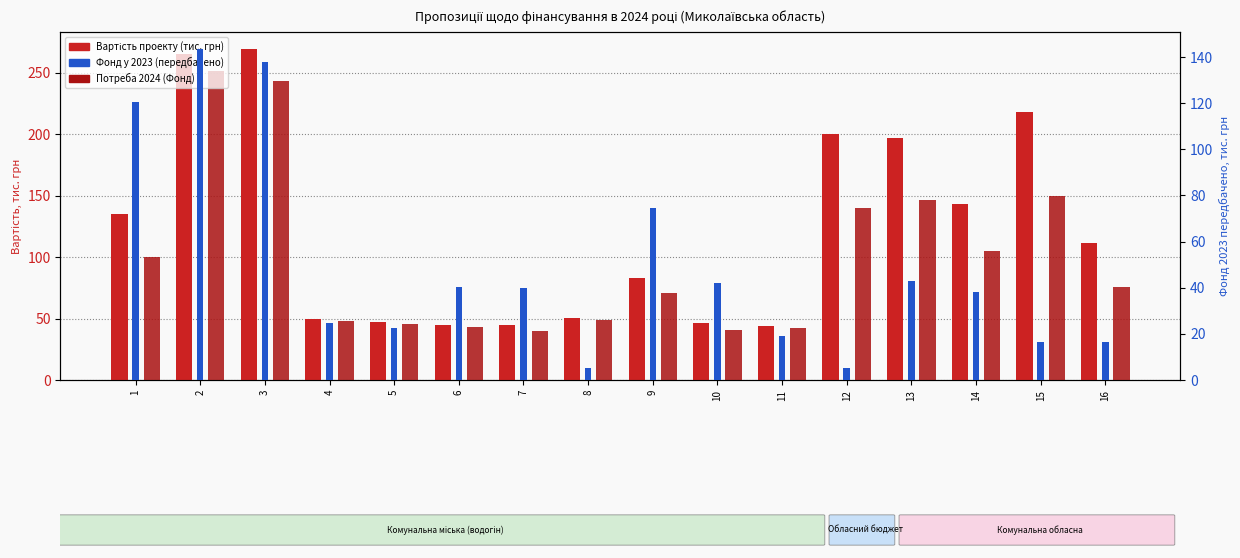

At which label does Вартість проекту (тис. грн) reach its minimum?

11